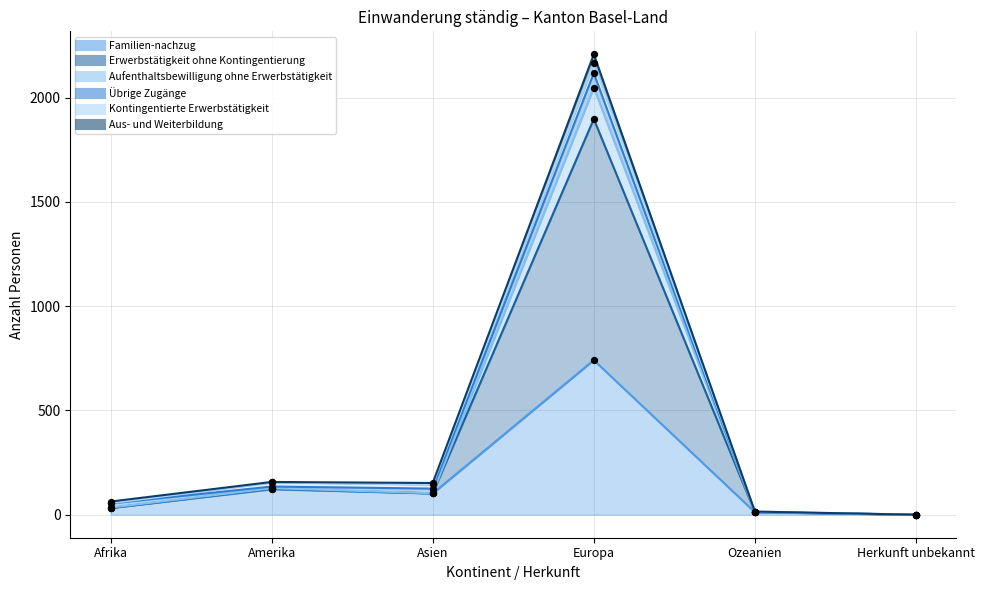

Which series contains the lowest Y value?

Familien-nachzug